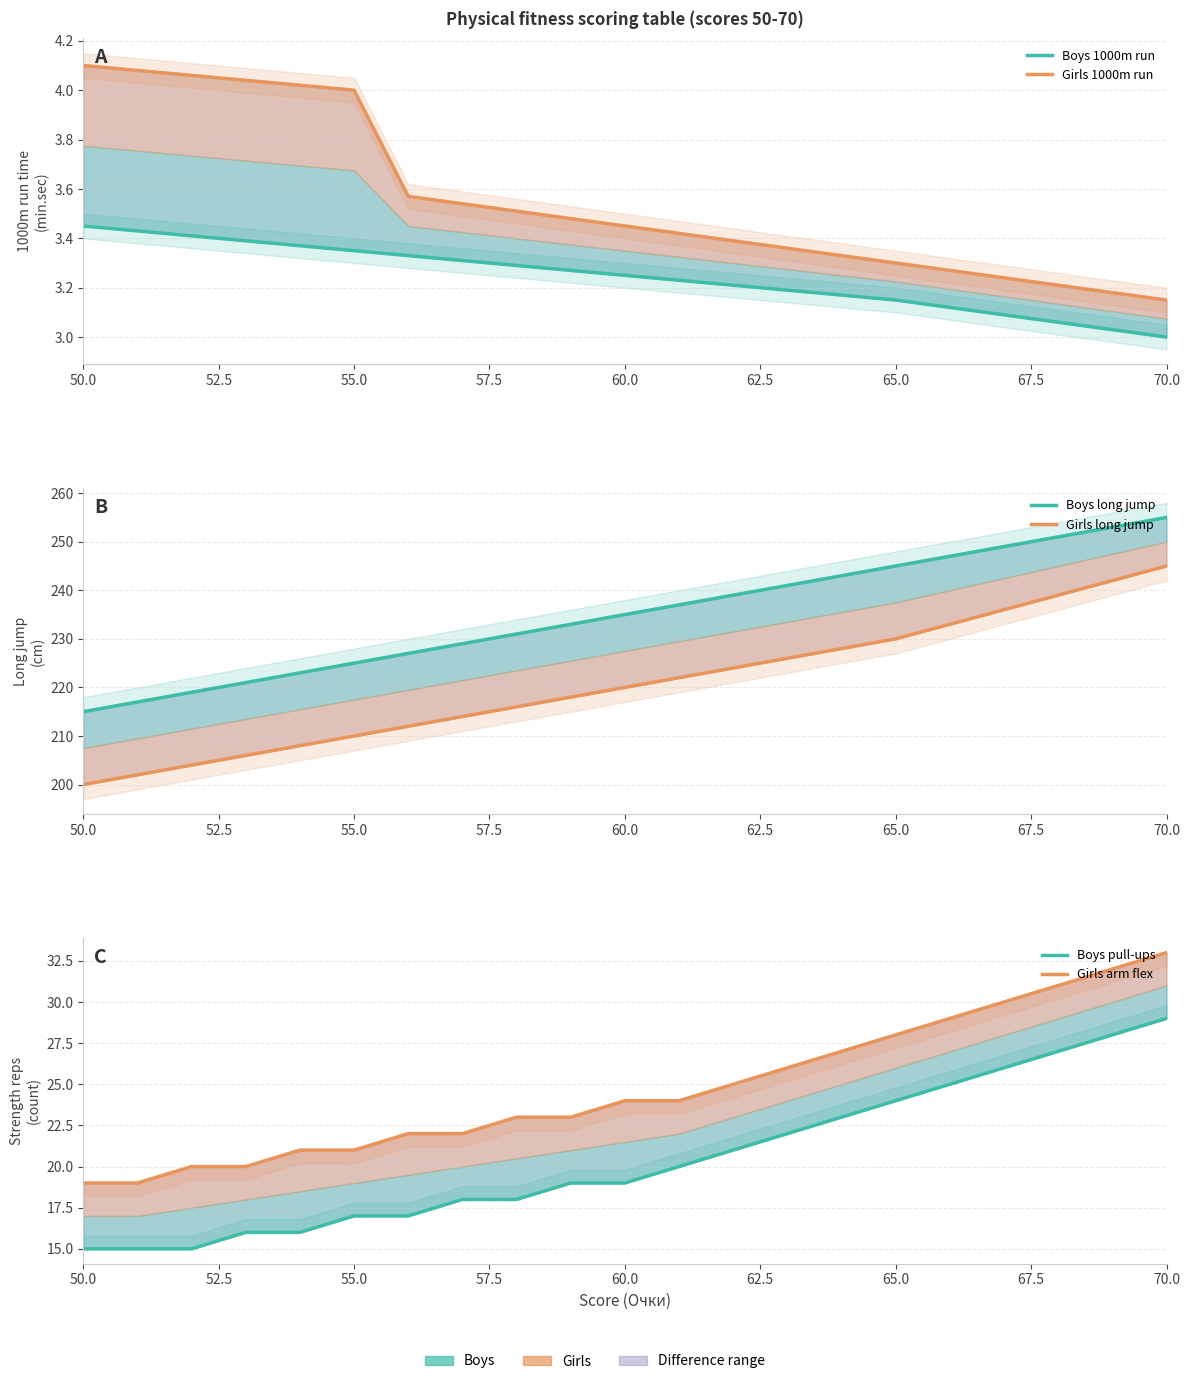

True or false: Girls long jump has a value of 50.2 at 70.0.

False